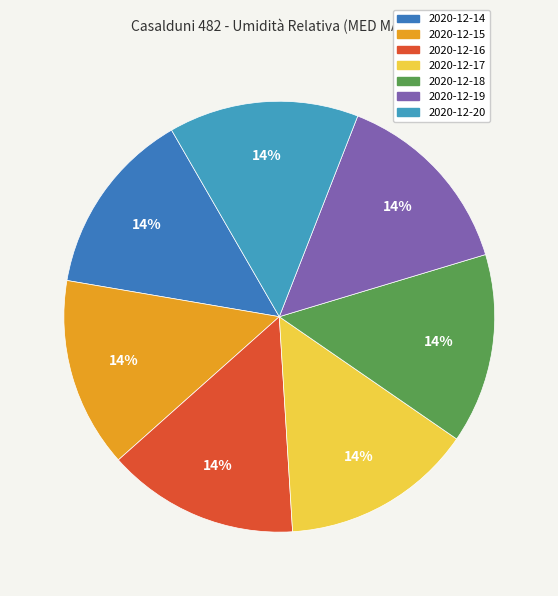

What percentage do 2020-12-15 and 2020-12-14 together represent?

28.2%